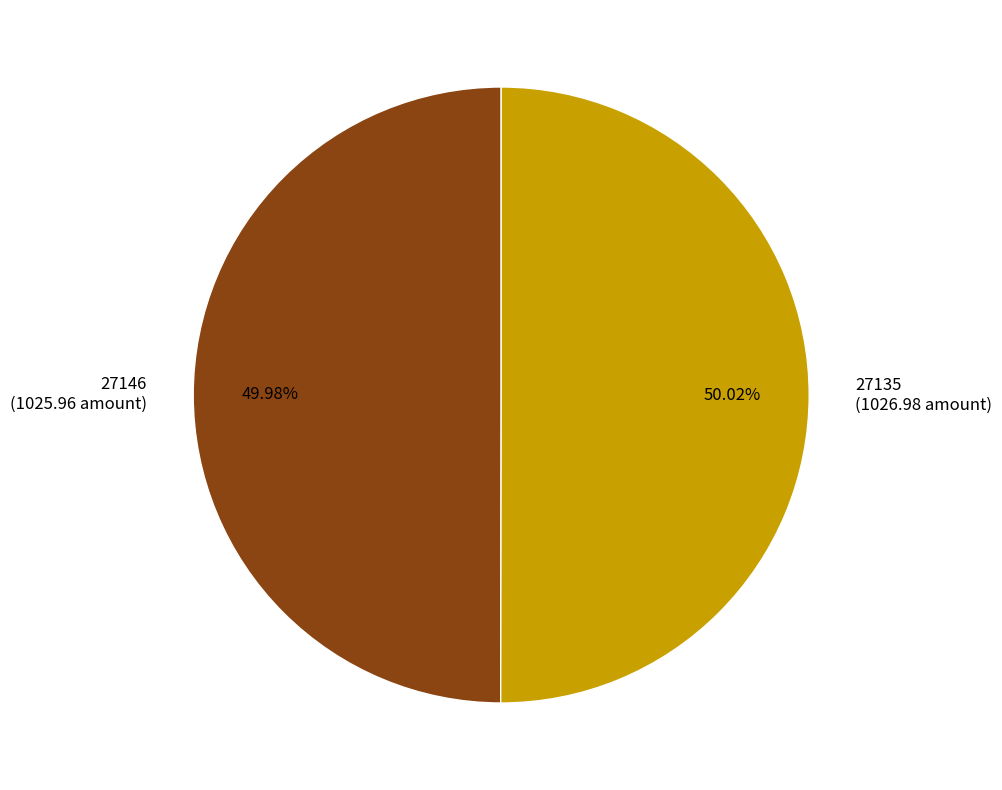

Approximately how many times larger is the value at 27146 (1025.96 amount) compared to 27135 (1026.98 amount)?

1.0